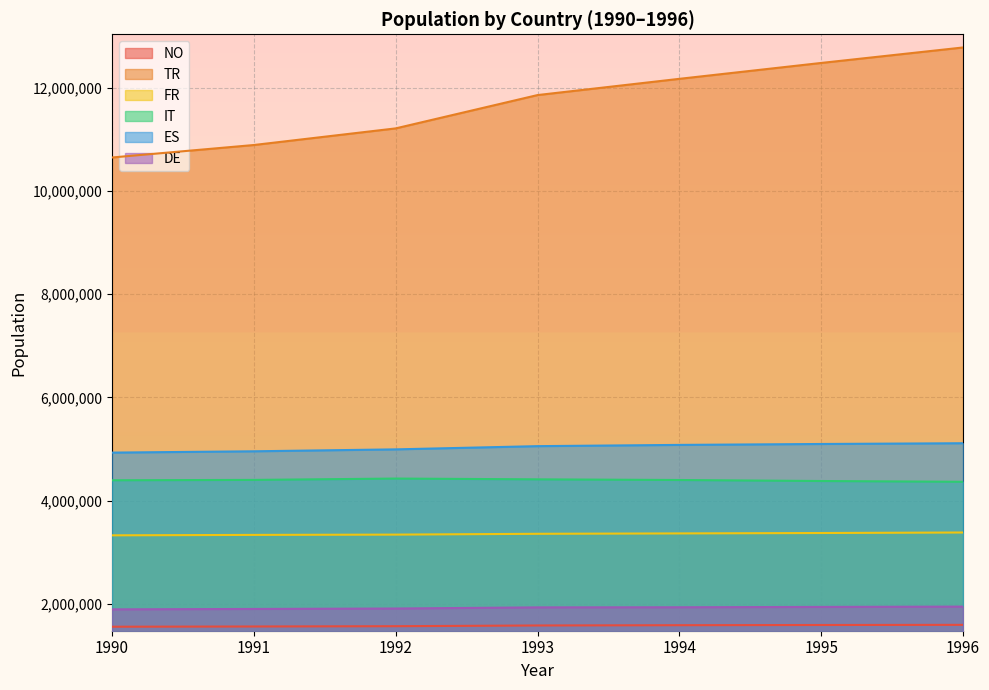

Reading left to right, what are all the values shown in this chart?

NO: 1552207	1556735	1562326	1576331	1581722	1585670	1588611
TR: 10653436	10895417	11217868	11863985	12178854	12487004	12787293
FR: 3324765	3333109	3338706	3354533	3361970	3369819	3379700
IT: 4392907	4399847	4425967	4410753	4397962	4378339	4363310
ES: 4929328	4954724	4992111	5054586	5078743	5096491	5111112
DE: 1889073	1896761	1905327	1927567	1929823	1936239	1942290